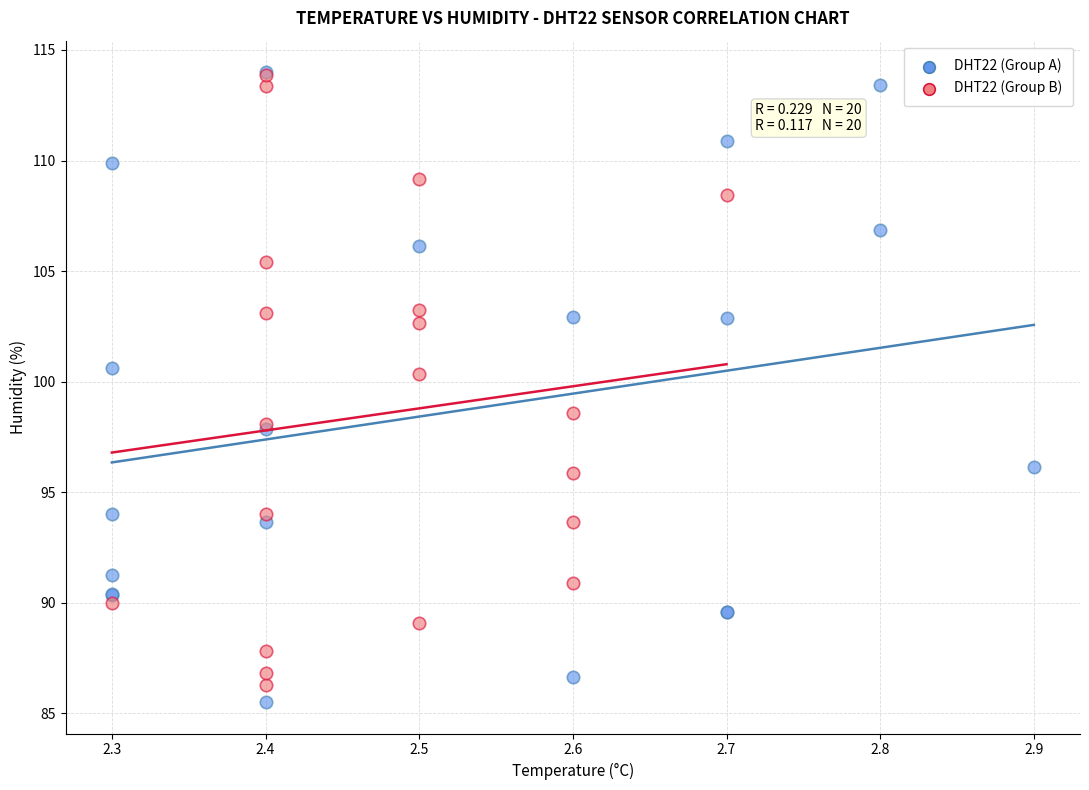

What are all the series names shown in the legend?

DHT22 (Group A), DHT22 (Group B)